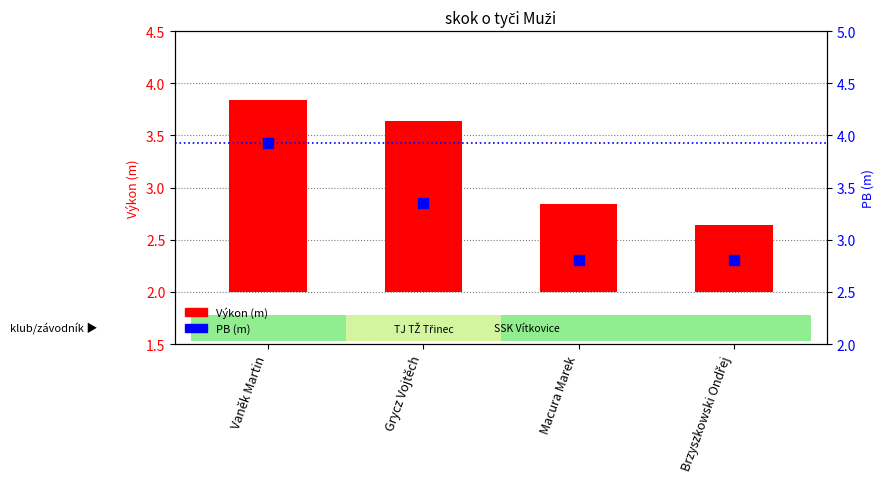

What is the ratio of the value at Brzyszkowski Ondřej to the value at Vaněk Martin?

0.7